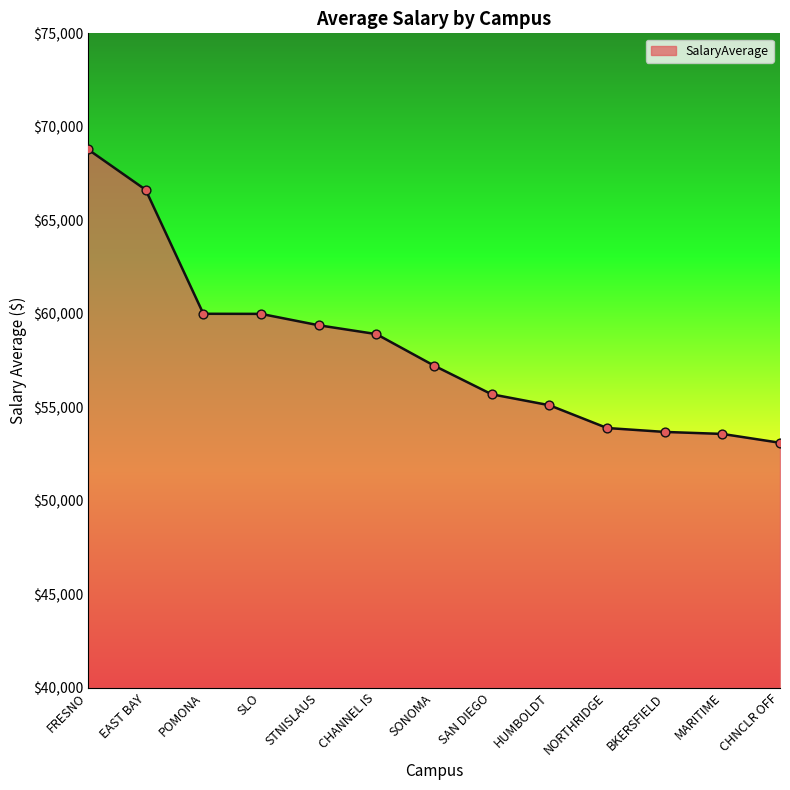

What is the change in value from FRESNO to EAST BAY?

-2162.0